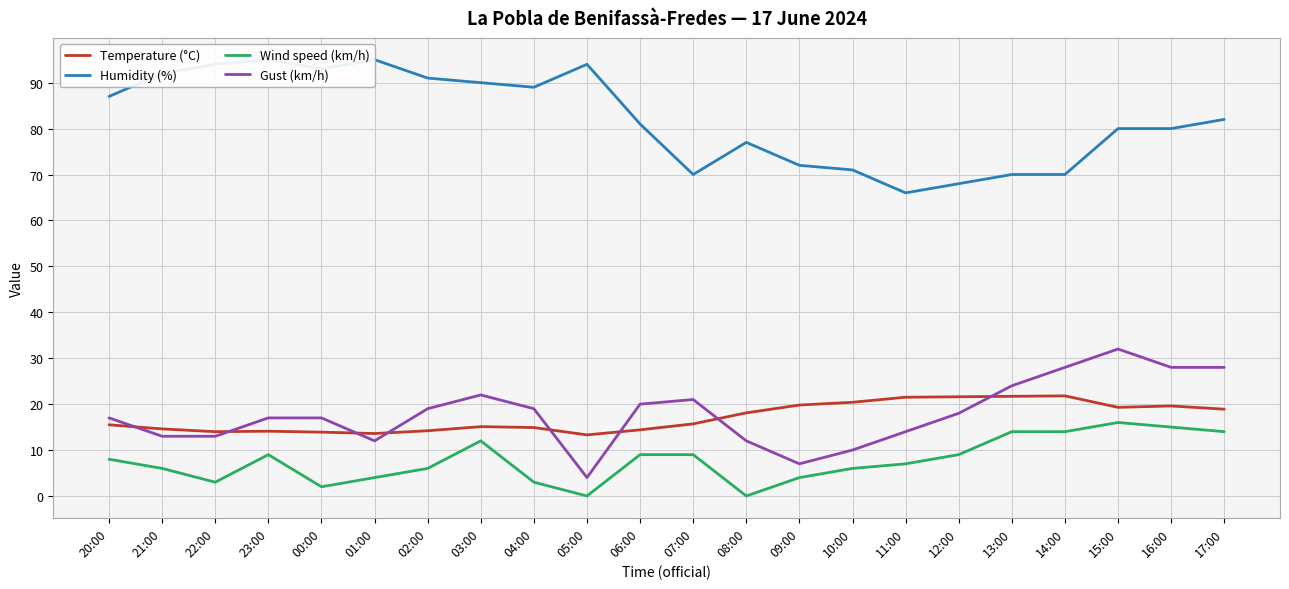

Reading left to right, what are all the values shown in this chart?

Temperature (°C): 15.5	14.6	14.0	14.1	13.9	13.6	14.2	15.1	14.9	13.3	14.4	15.7	18.1	19.8	20.4	21.5	21.6	21.7	21.8	19.3	19.6	18.9
Humidity (%): 87.0	92.0	94.0	95.0	93.0	95.0	91.0	90.0	89.0	94.0	81.0	70.0	77.0	72.0	71.0	66.0	68.0	70.0	70.0	80.0	80.0	82.0
Wind speed (km/h): 8.0	6.0	3.0	9.0	2.0	4.0	6.0	12.0	3.0	0.0	9.0	9.0	0.0	4.0	6.0	7.0	9.0	14.0	14.0	16.0	15.0	14.0
Gust (km/h): 17.0	13.0	13.0	17.0	17.0	12.0	19.0	22.0	19.0	4.0	20.0	21.0	12.0	7.0	10.0	14.0	18.0	24.0	28.0	32.0	28.0	28.0